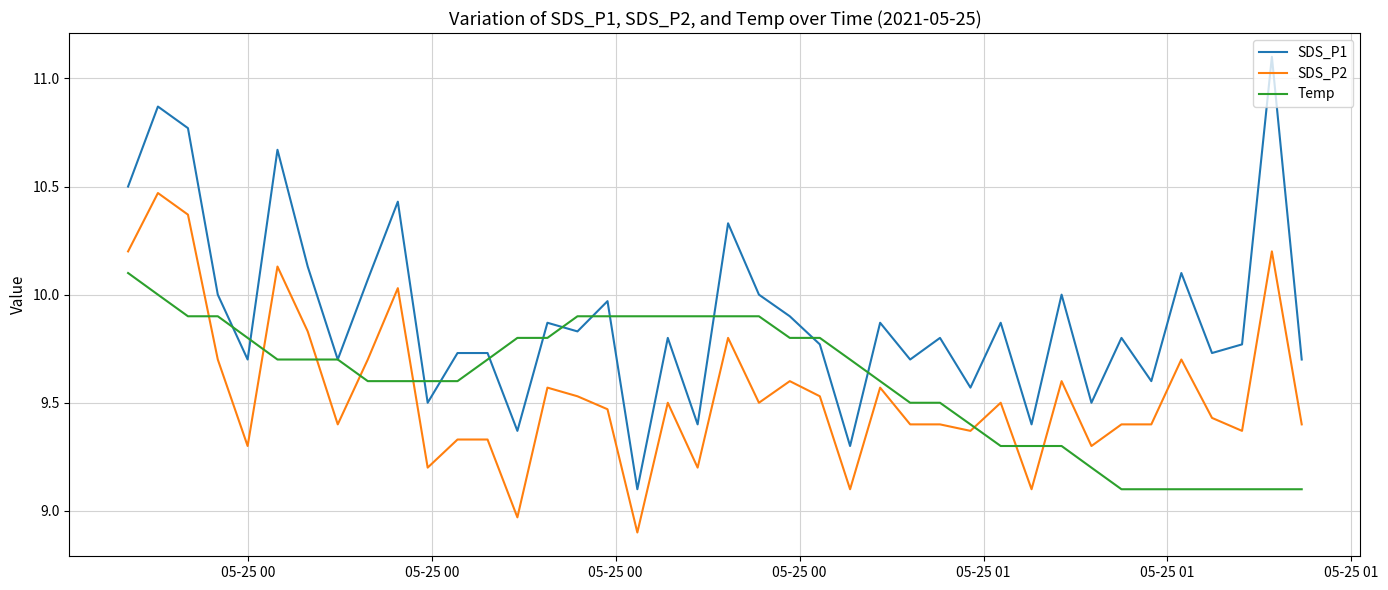

List the series in order of their peak value, lowest first.

Temp, SDS_P2, SDS_P1